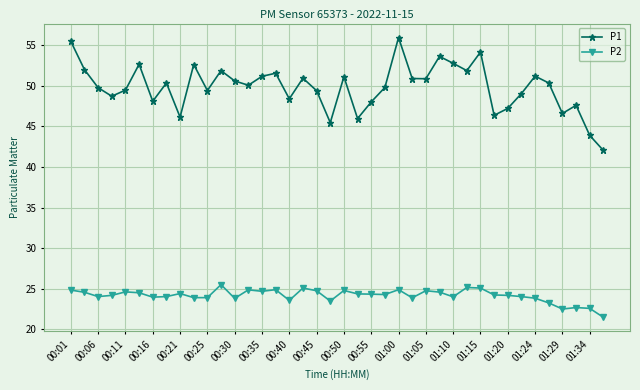

List the series in order of their peak value, highest first.

P1, P2